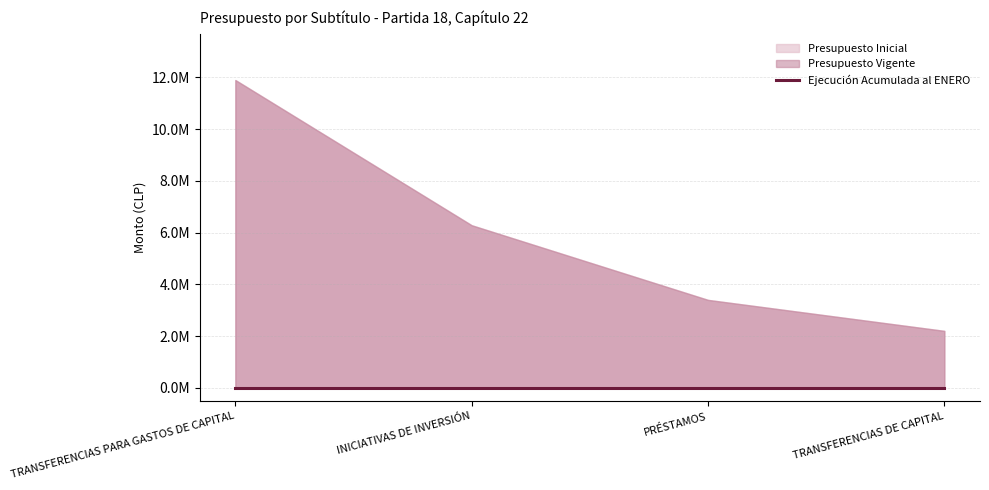

At PRÉSTAMOS, list the series in order from smallest to largest.

Presupuesto Inicial, Ejecución Acumulada al ENERO, Presupuesto Vigente